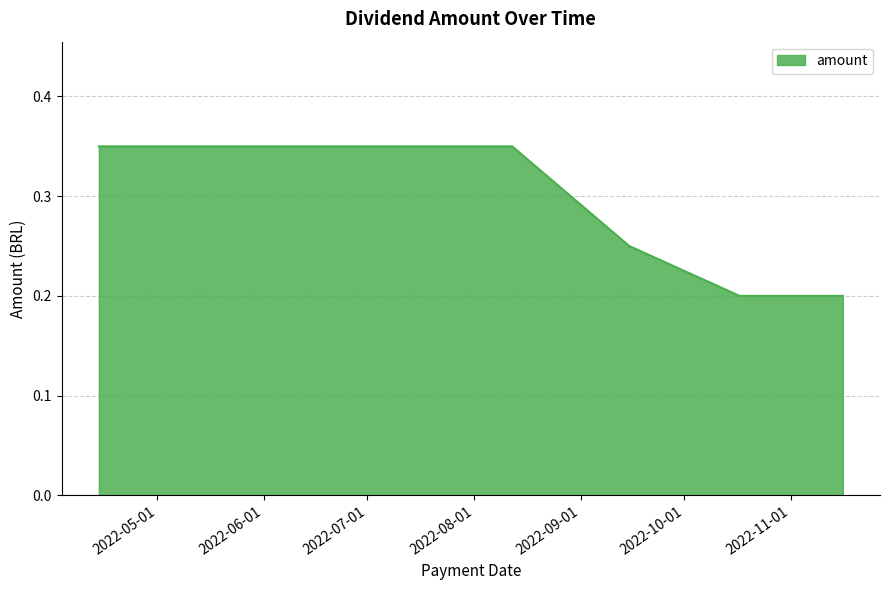

How many values are between 0 and 1?

8